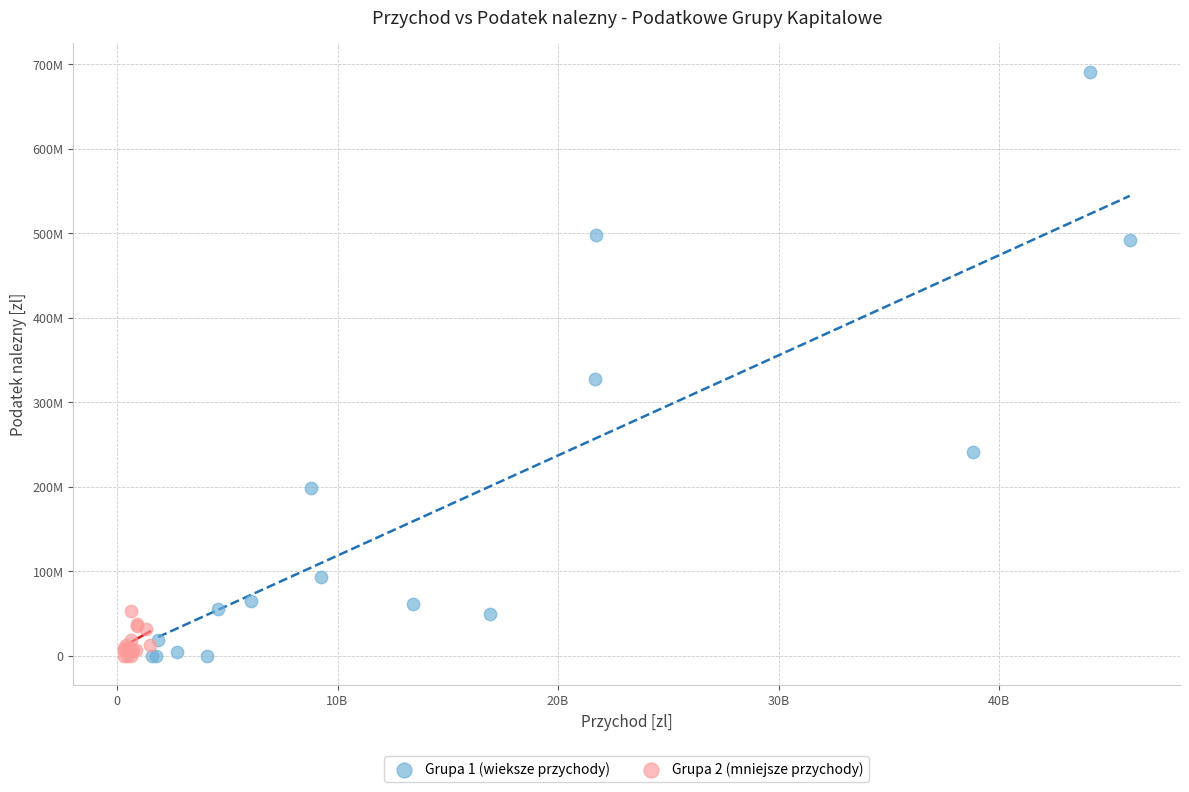

Which series contains the highest Y value?

Grupa 1 (wieksze przychody)